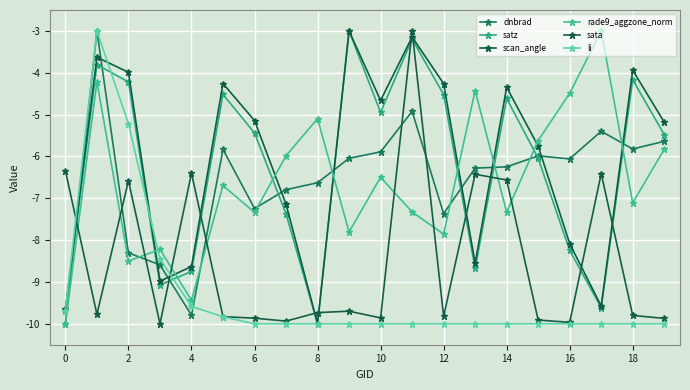

How many lines are shown in the chart?

6